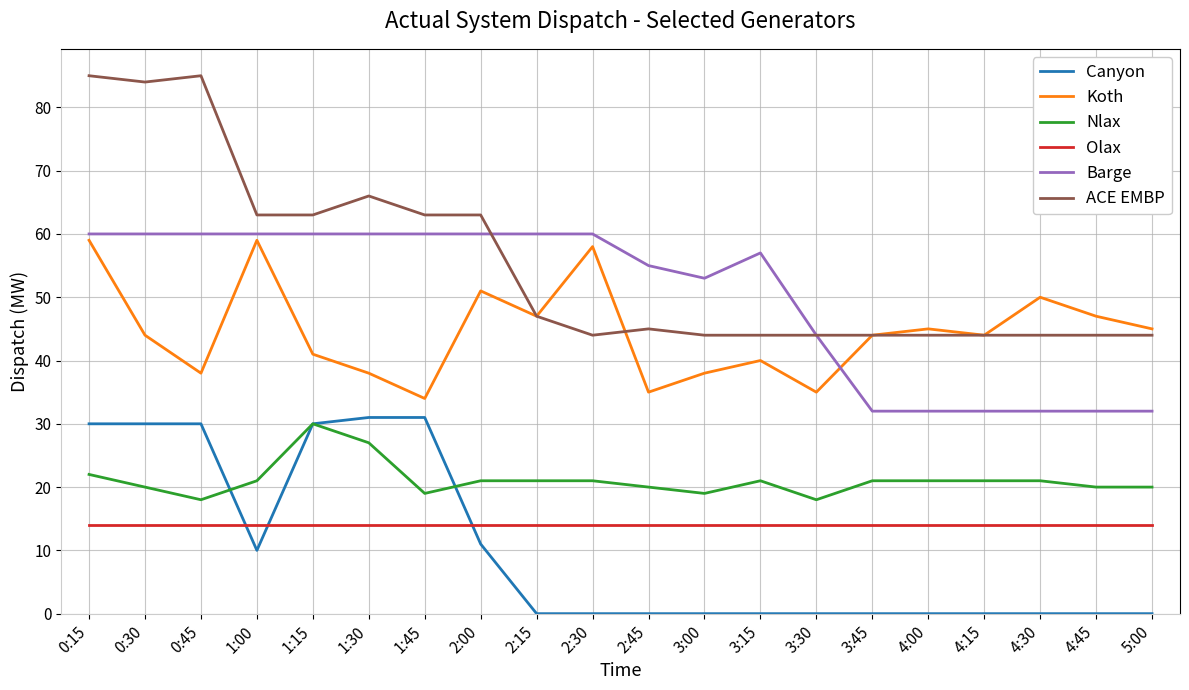

Where is the first local minimum for ACE EMBP?

0:30